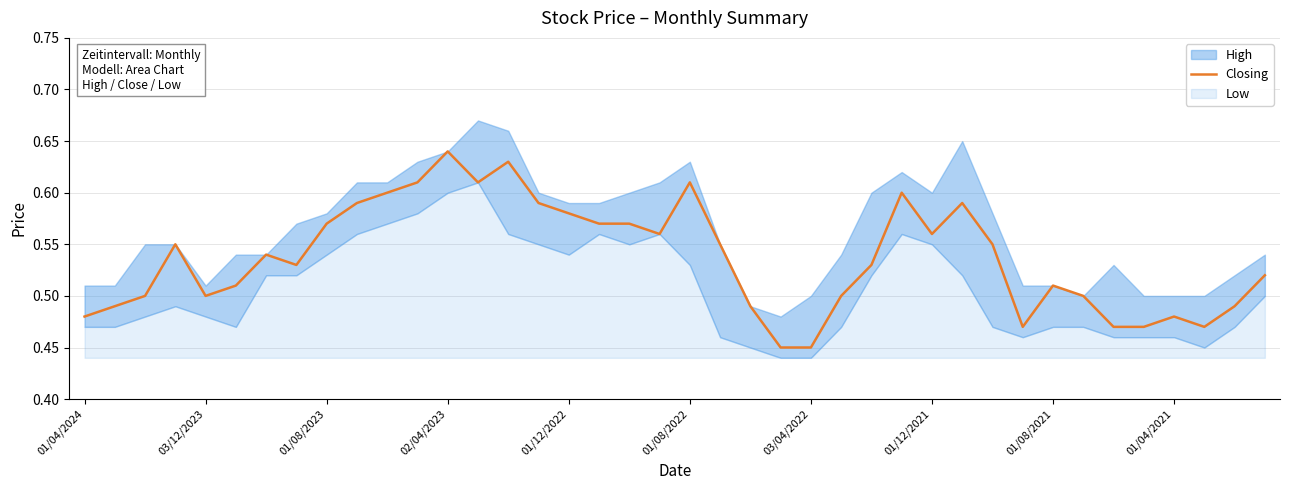

The Closing series shows 0.2 at 03/04/2022. True or false?

False